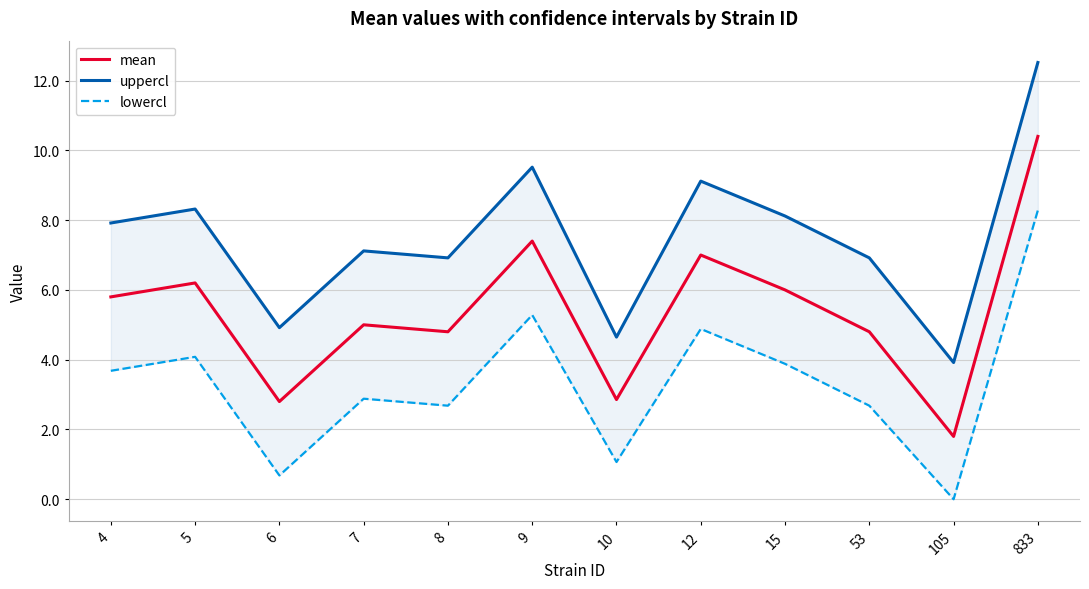

Which has a higher value, 8 or 4?

4